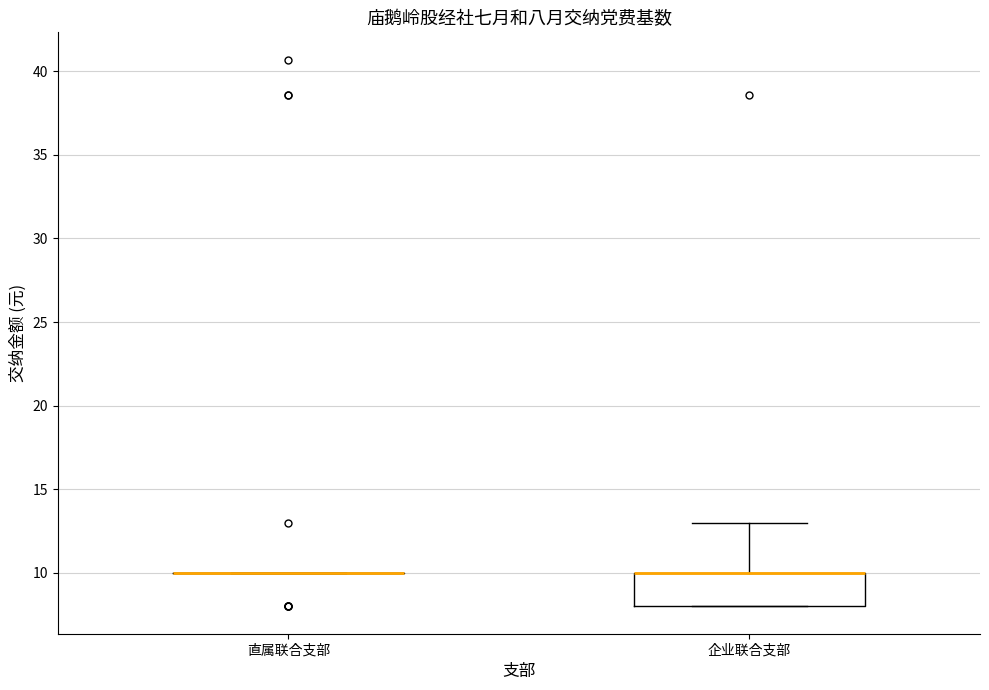

Reading left to right, transcribe this box plot: for each box, give where its median line is, the range the box spans, and where its two whiskers end, as read against the y-axis. The values are not printed on the chart, so give them approximately, as read against the axis.

直属联合支部: box collapsed to a line at 10, whiskers 10 to 10
企业联合支部: median 10 (drawn on the box's upper edge), box 8 to 10, whiskers 8 to 13